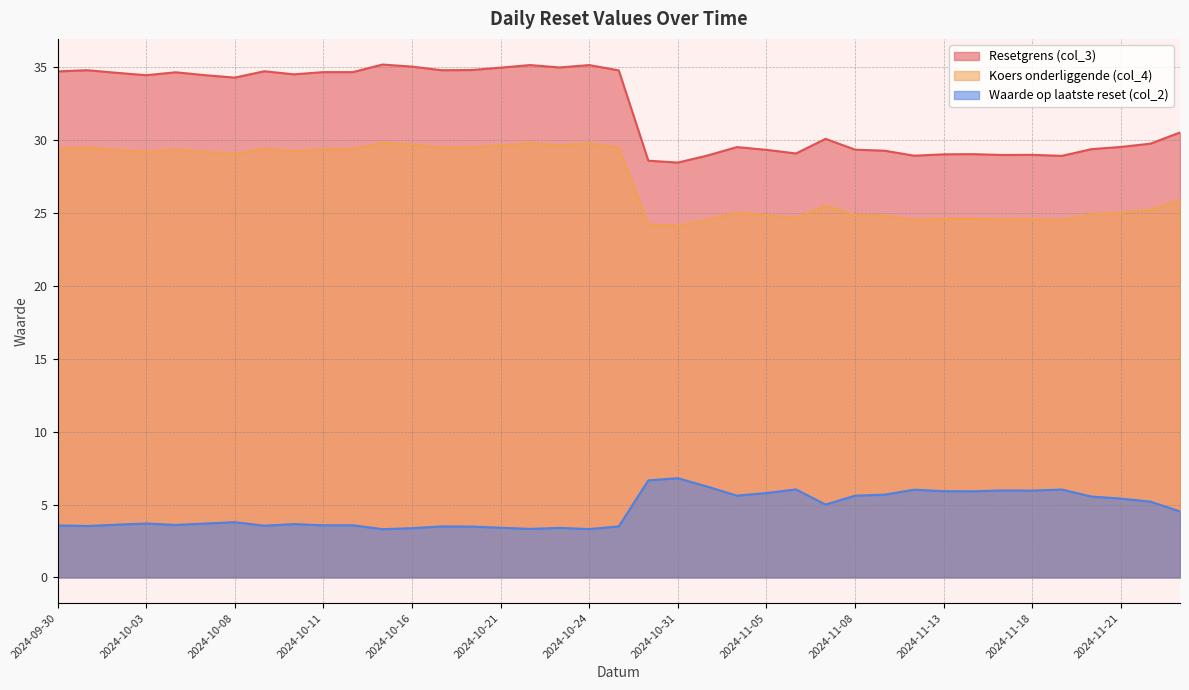

What are all the series names shown in the legend?

Resetgrens (col_3), Koers onderliggende (col_4), Waarde op laatste reset (col_2)